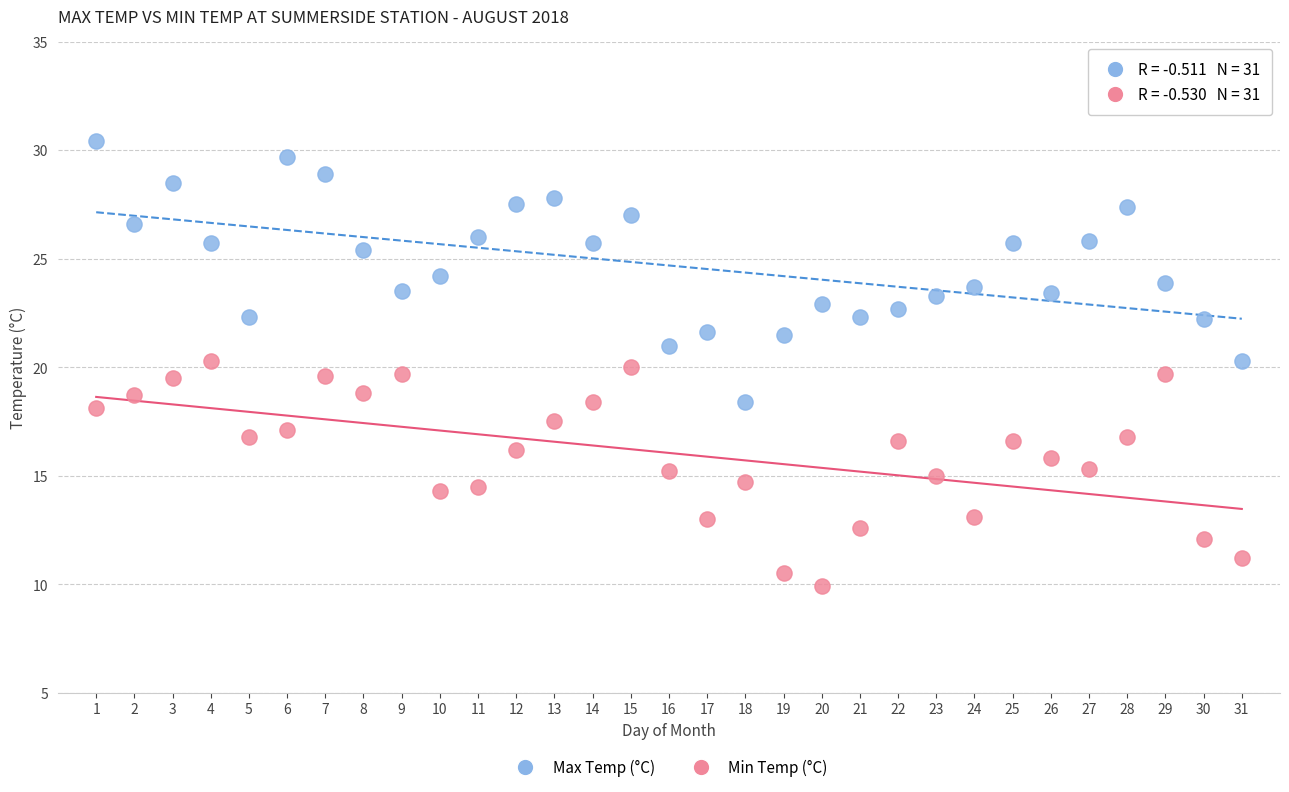

Across all data points, what is the range of X values (max minus min)?

30.0